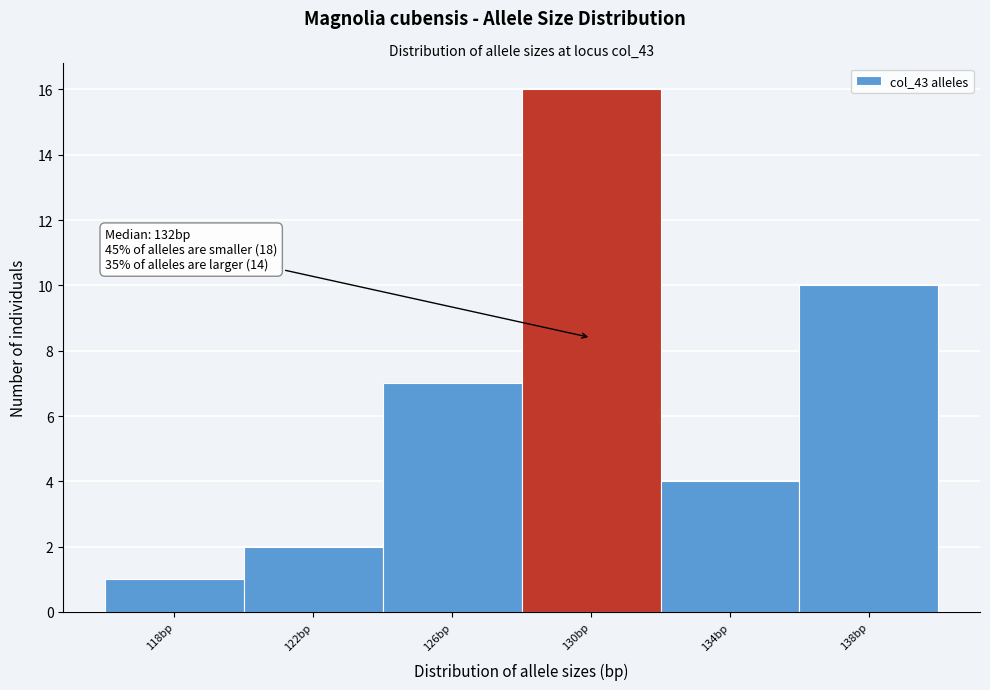

Reading left to right, what are all the values shown in this chart?

1	2	7	16	4	10